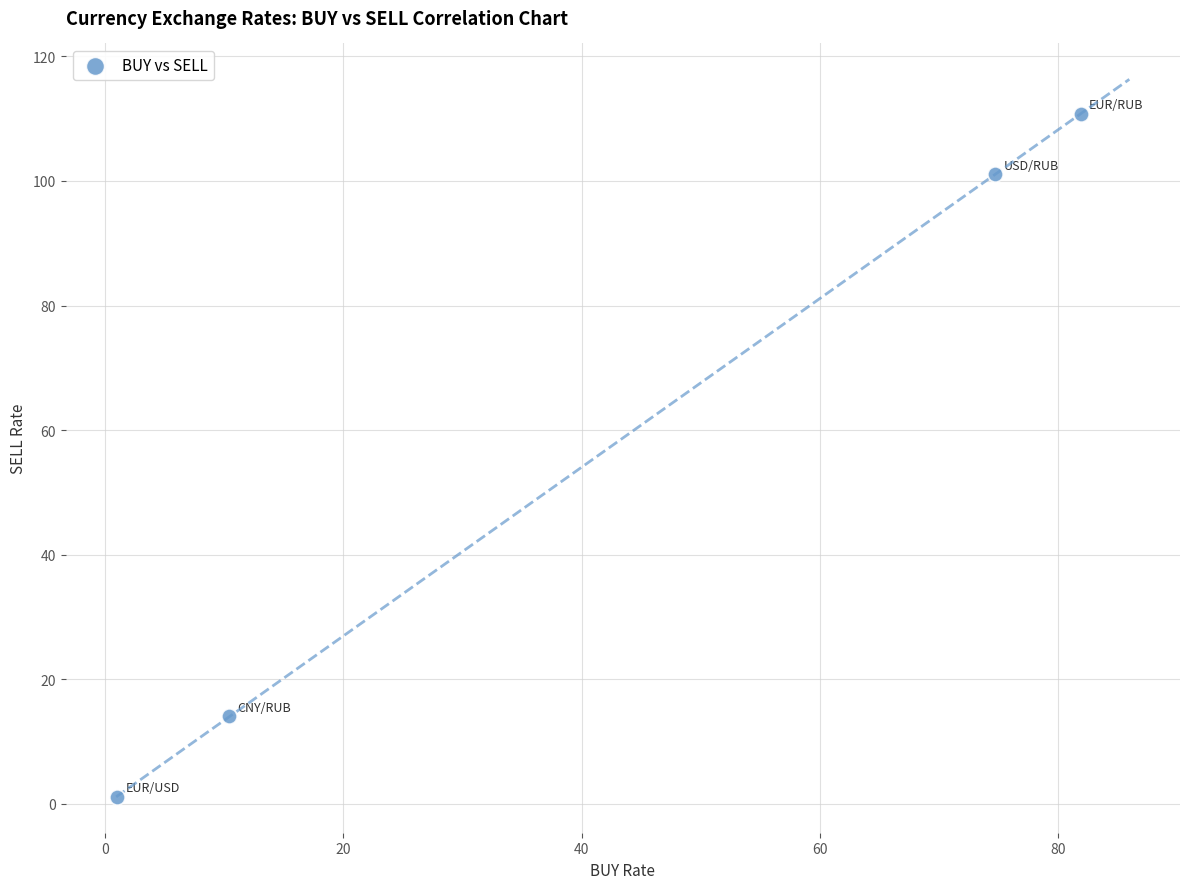

What is the average X value?

42.0